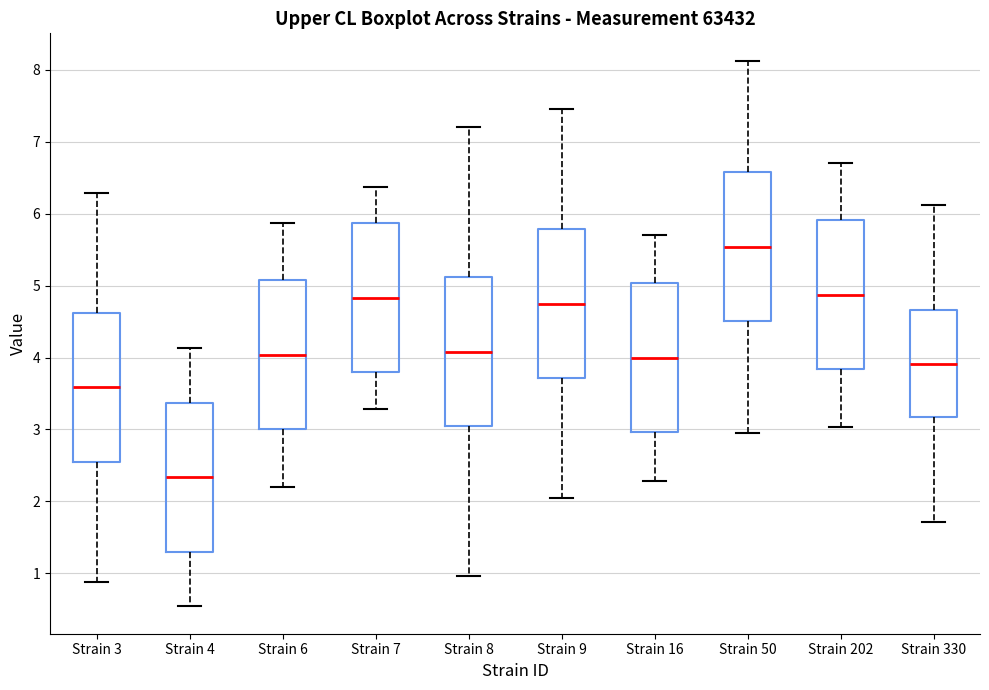

Reading left to right, transcribe this box plot: for each box, give where its median line is, the range the box spans, and where its two whiskers end, as read against the y-axis. The values are not printed on the chart, so give them approximately, as read against the axis.

Strain 3: median 3.6, box 2.6 to 4.6, whiskers 0.9 to 6.3
Strain 4: median 2.3, box 1.3 to 3.4, whiskers 0.5 to 4.1
Strain 6: median 4.0, box 3.0 to 5.1, whiskers 2.2 to 5.9
Strain 7: median 4.8, box 3.8 to 5.9, whiskers 3.3 to 6.4
Strain 8: median 4.1, box 3.1 to 5.1, whiskers 1.0 to 7.2
Strain 9: median 4.8, box 3.7 to 5.8, whiskers 2.0 to 7.5
Strain 16: median 4.0, box 3.0 to 5.0, whiskers 2.3 to 5.7
Strain 50: median 5.5, box 4.5 to 6.6, whiskers 3.0 to 8.1
Strain 202: median 4.9, box 3.8 to 5.9, whiskers 3.0 to 6.7
Strain 330: median 3.9, box 3.2 to 4.7, whiskers 1.7 to 6.1